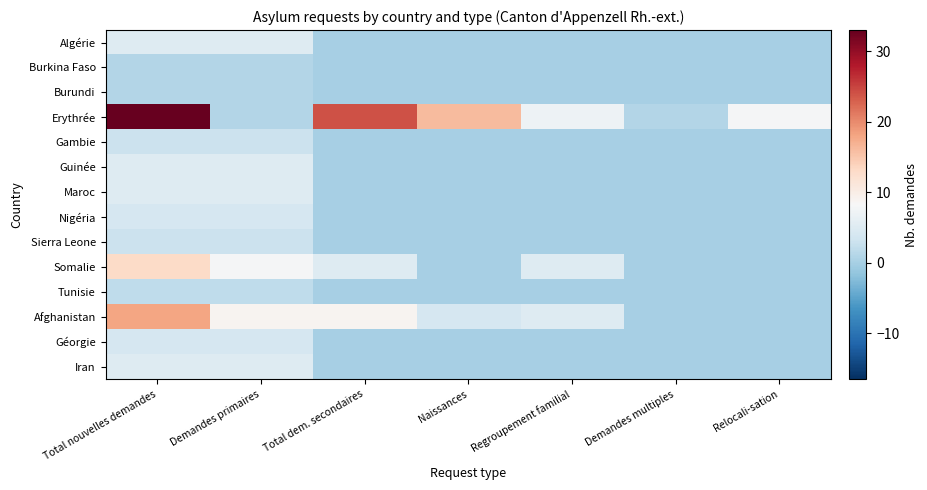

Reading left to right, what are all the values shown in this chart?

Algérie: Total nouvelles demandes=5	Demandes primaires=5	Total dem. secondaires=0	Naissances=0	Regroupement familial=0	Demandes multiples=0	Relocali-sation=0
Burkina Faso: Total nouvelles demandes=1	Demandes primaires=1	Total dem. secondaires=0	Naissances=0	Regroupement familial=0	Demandes multiples=0	Relocali-sation=0
Burundi: Total nouvelles demandes=1	Demandes primaires=1	Total dem. secondaires=0	Naissances=0	Regroupement familial=0	Demandes multiples=0	Relocali-sation=0
Erythrée: Total nouvelles demandes=33	Demandes primaires=1	Total dem. secondaires=24	Naissances=16	Regroupement familial=7	Demandes multiples=1	Relocali-sation=8
Gambie: Total nouvelles demandes=3	Demandes primaires=3	Total dem. secondaires=0	Naissances=0	Regroupement familial=0	Demandes multiples=0	Relocali-sation=0
Guinée: Total nouvelles demandes=5	Demandes primaires=5	Total dem. secondaires=0	Naissances=0	Regroupement familial=0	Demandes multiples=0	Relocali-sation=0
Maroc: Total nouvelles demandes=5	Demandes primaires=5	Total dem. secondaires=0	Naissances=0	Regroupement familial=0	Demandes multiples=0	Relocali-sation=0
Nigéria: Total nouvelles demandes=4	Demandes primaires=4	Total dem. secondaires=0	Naissances=0	Regroupement familial=0	Demandes multiples=0	Relocali-sation=0
Sierra Leone: Total nouvelles demandes=3	Demandes primaires=3	Total dem. secondaires=0	Naissances=0	Regroupement familial=0	Demandes multiples=0	Relocali-sation=0
Somalie: Total nouvelles demandes=13	Demandes primaires=8	Total dem. secondaires=5	Naissances=0	Regroupement familial=5	Demandes multiples=0	Relocali-sation=0
Tunisie: Total nouvelles demandes=2	Demandes primaires=2	Total dem. secondaires=0	Naissances=0	Regroupement familial=0	Demandes multiples=0	Relocali-sation=0
Afghanistan: Total nouvelles demandes=18	Demandes primaires=9	Total dem. secondaires=9	Naissances=4	Regroupement familial=5	Demandes multiples=0	Relocali-sation=0
Géorgie: Total nouvelles demandes=4	Demandes primaires=4	Total dem. secondaires=0	Naissances=0	Regroupement familial=0	Demandes multiples=0	Relocali-sation=0
Iran: Total nouvelles demandes=5	Demandes primaires=5	Total dem. secondaires=0	Naissances=0	Regroupement familial=0	Demandes multiples=0	Relocali-sation=0